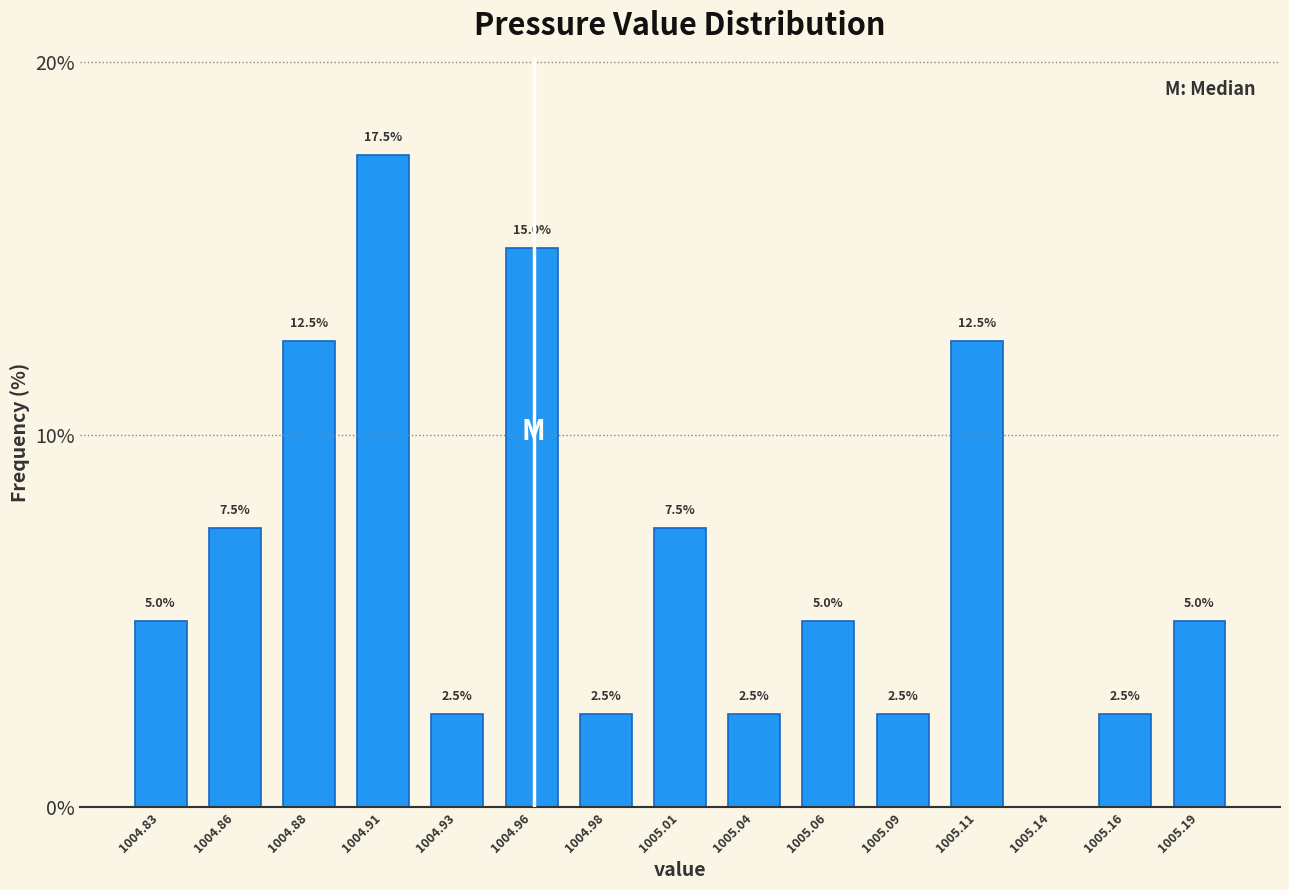

Reading left to right, extract all data points from this chart.

1004.83=5.0	1004.86=7.5	1004.88=12.5	1004.91=17.5	1004.93=2.5	1004.96=15.0	1004.98=2.5	1005.01=7.5	1005.04=2.5	1005.06=5.0	1005.09=2.5	1005.11=12.5	1005.14=0.0	1005.16=2.5	1005.19=5.0